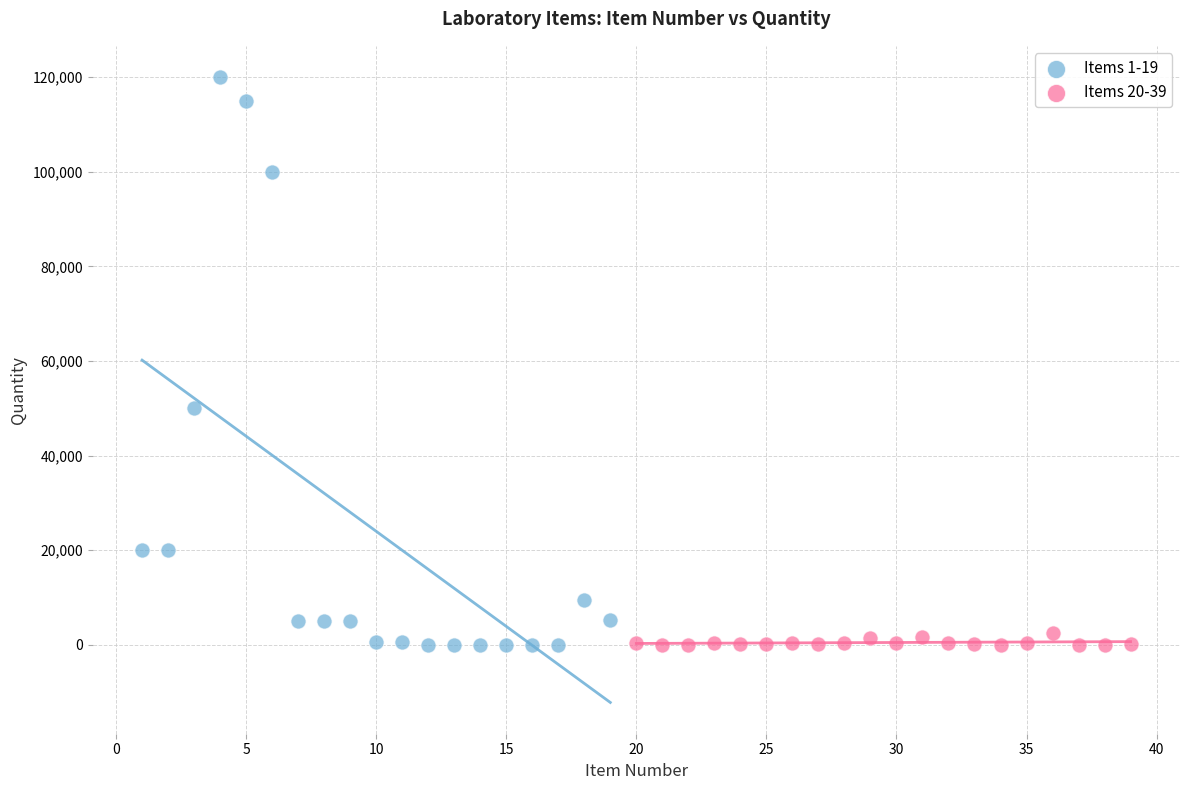

Which series has the widest spread of Y values?

Items 1-19